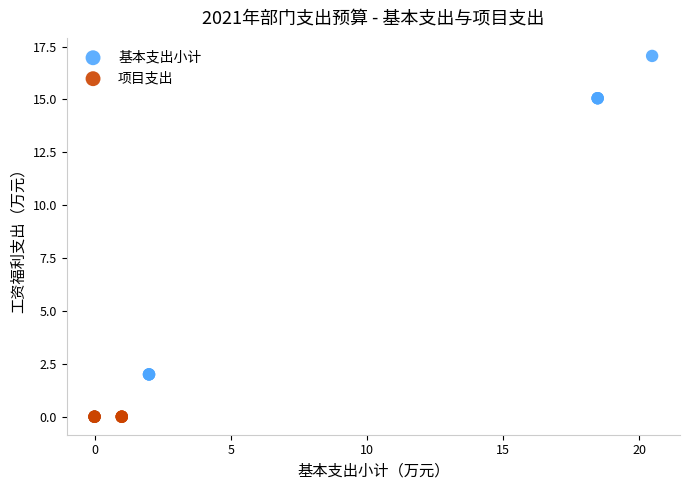

Which series reaches the maximum Y coordinate?

基本支出小计